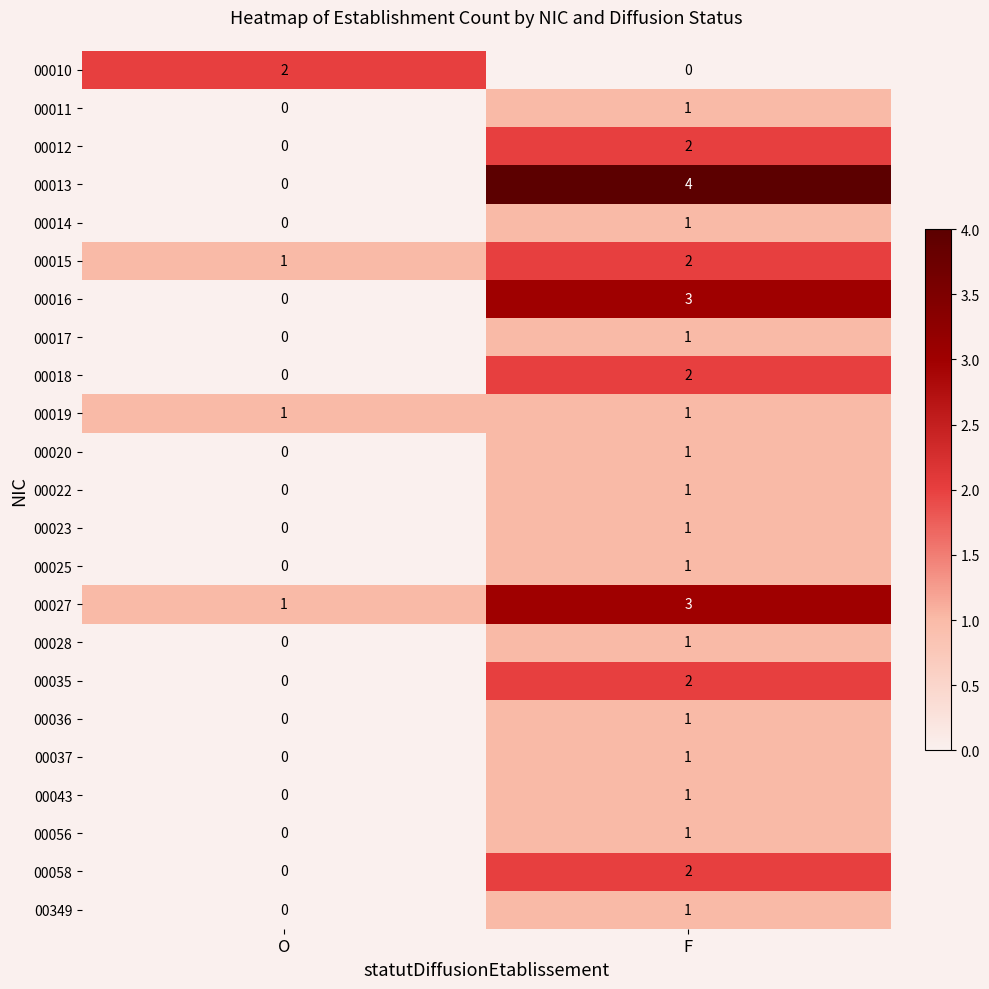

True or false: 00036 has a value of 1 at F.

True